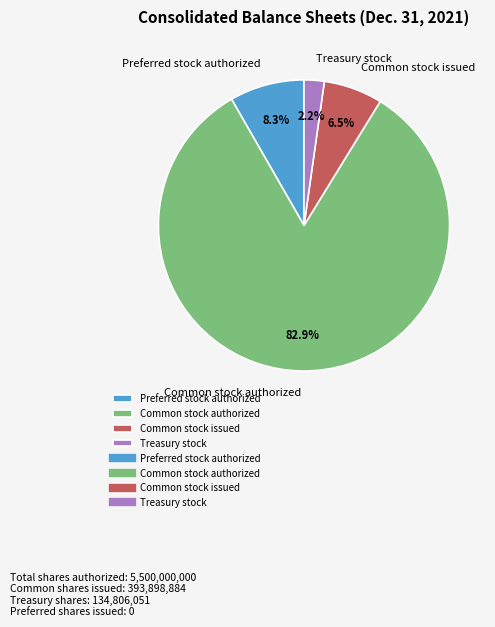

What percentage is the Common stock authorized slice, to the nearest percent?

83%